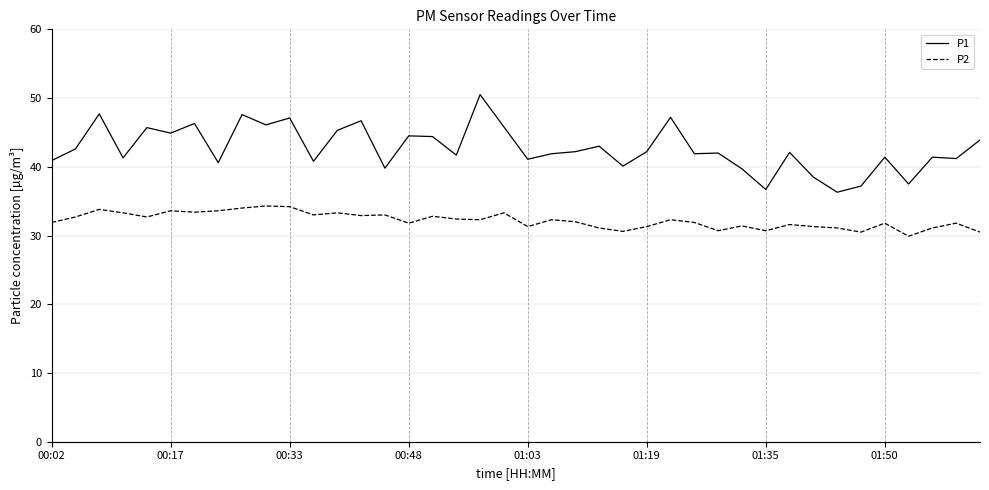

Which series has the largest range (max minus min)?

P1